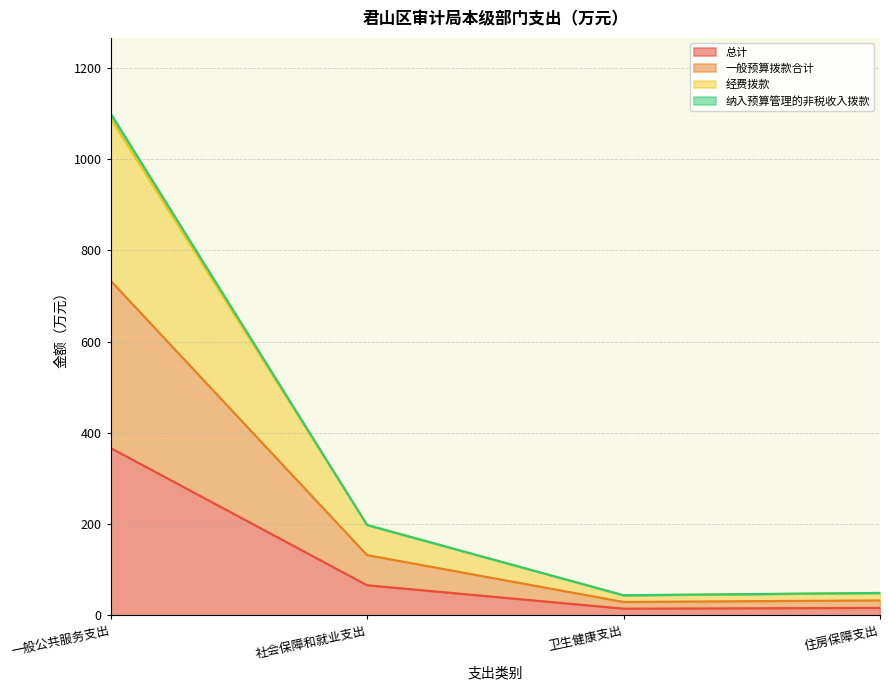

Does the chart have visible grid lines?

Yes